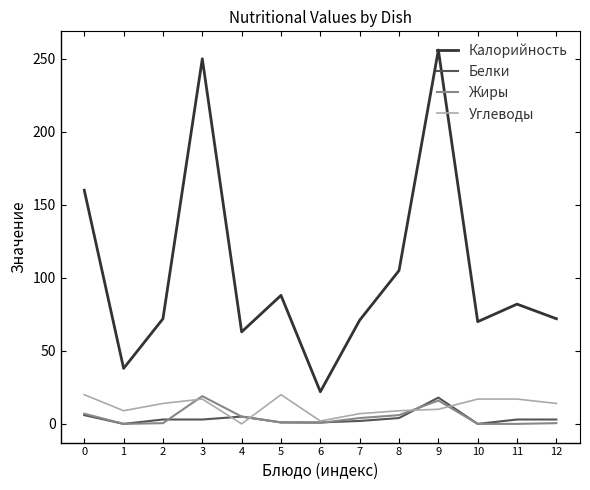

Which series has the largest total across all categories?

Калорийность